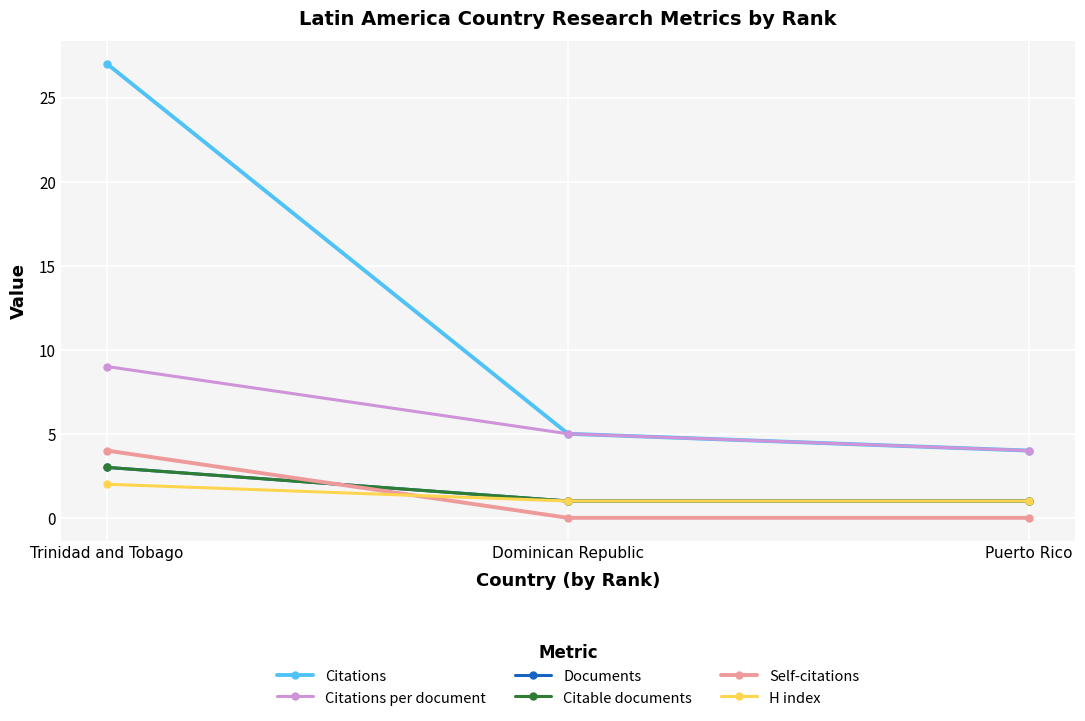

Is this an area chart (filled region under the line)?

No